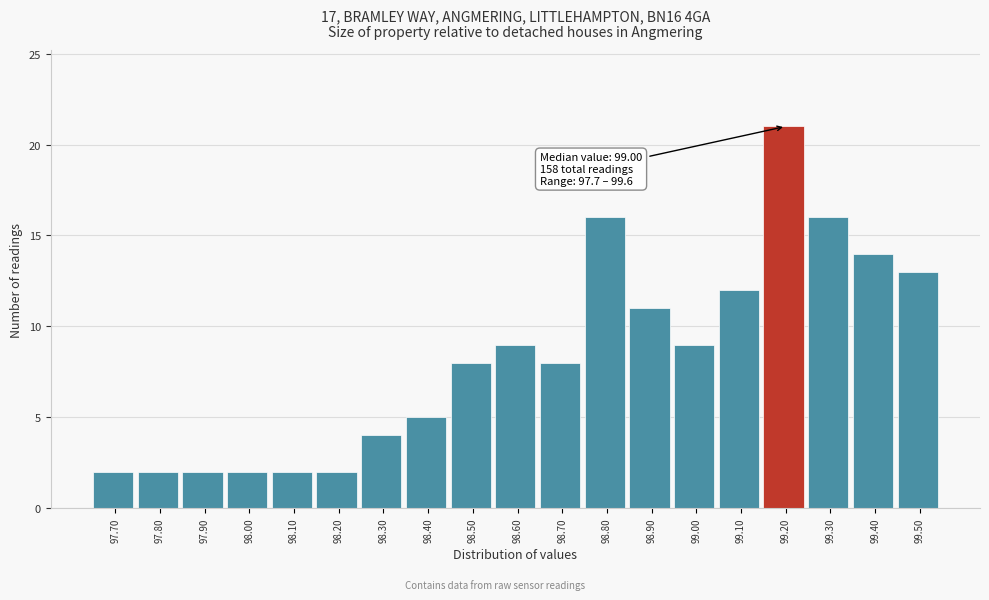

Reading left to right, list all the values displayed in this chart.

97.70=2	97.80=2	97.90=2	98.00=2	98.10=2	98.20=2	98.30=4	98.40=5	98.50=8	98.60=9	98.70=8	98.80=16	98.90=11	99.00=9	99.10=12	99.20=21	99.30=16	99.40=14	99.50=13